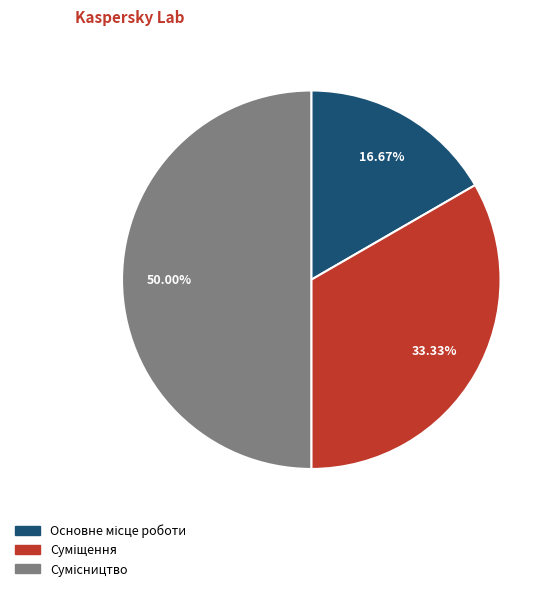

What is the ratio of the value at Сумісництво to the value at Основне місце роботи?

3.0